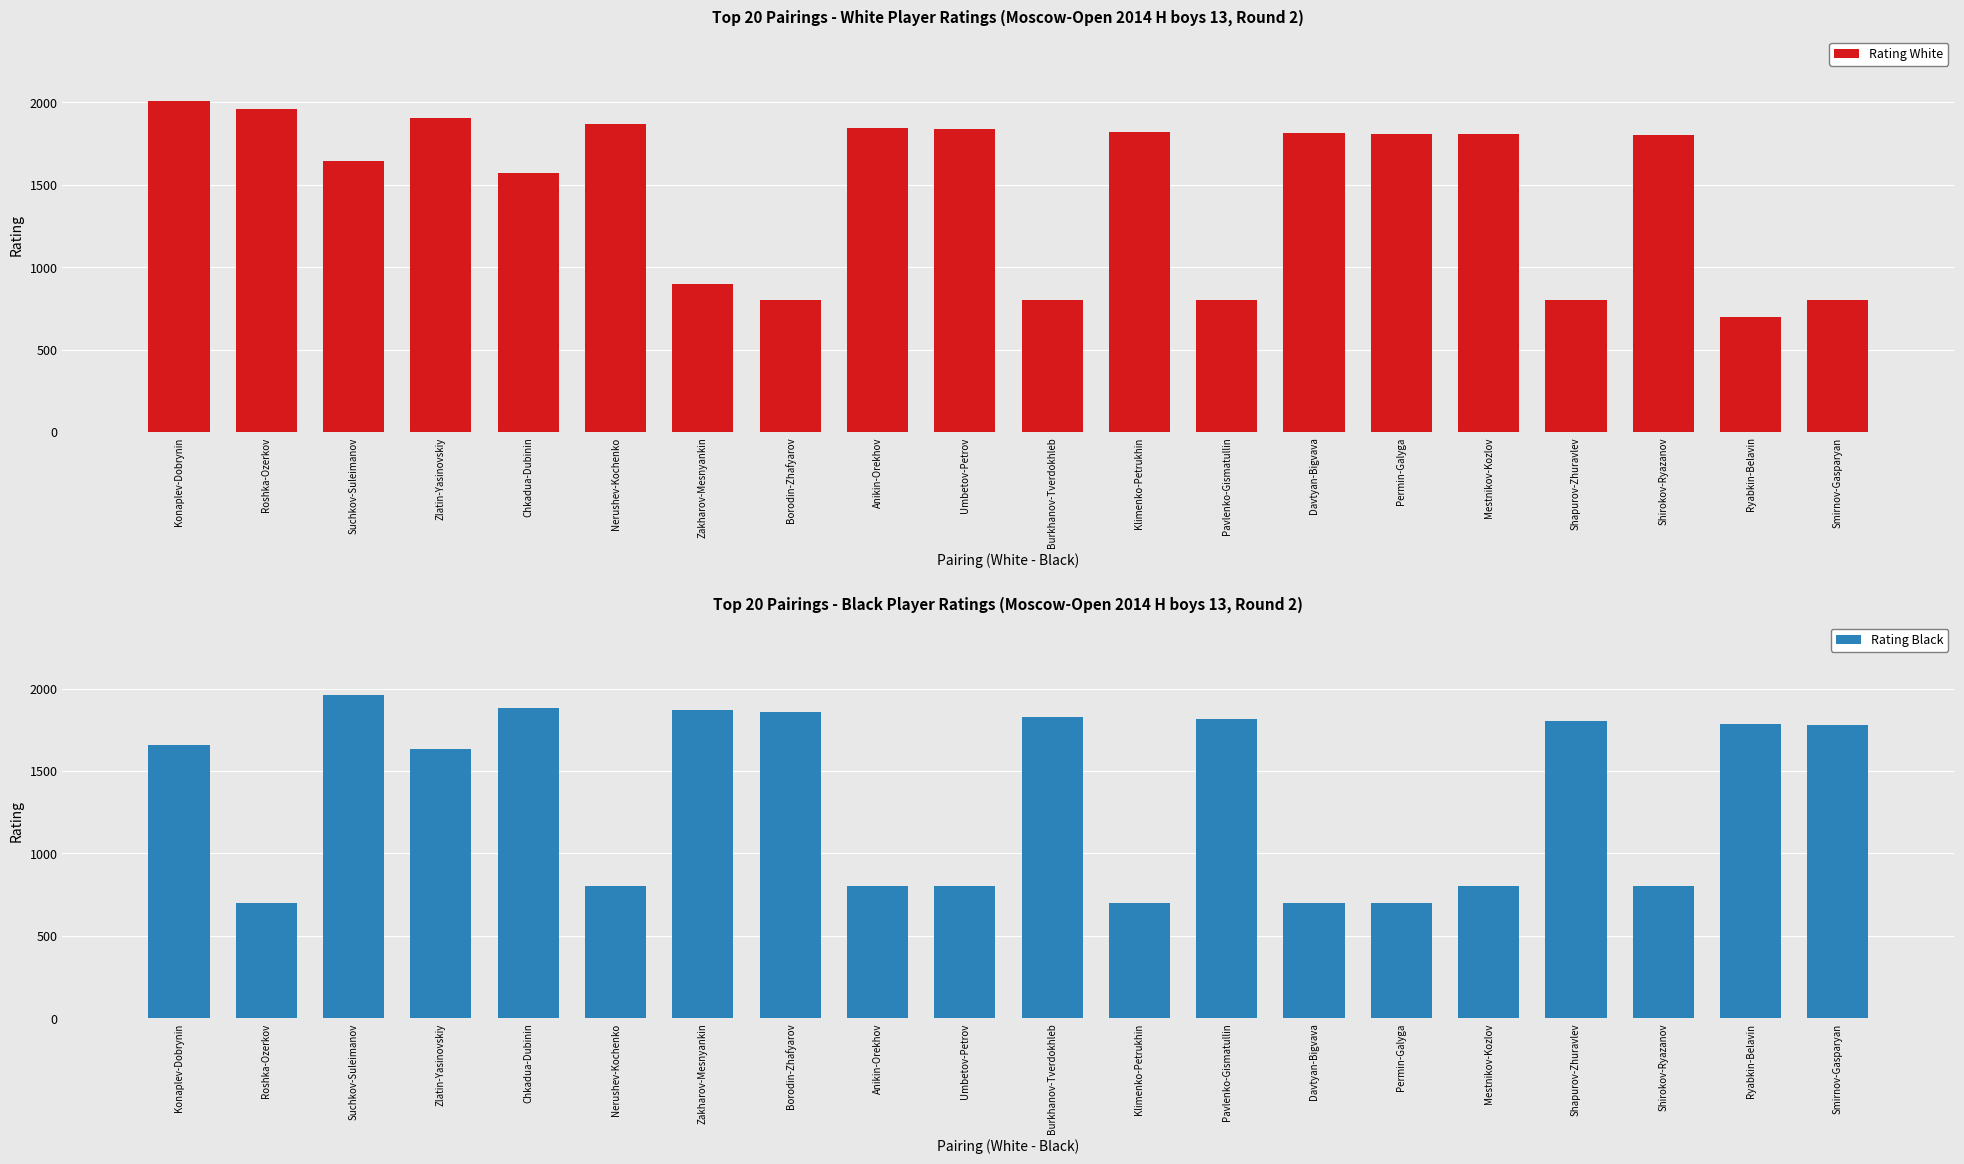

Is it true that Rating Black equals 800 at Shirokov-Ryazanov?

True